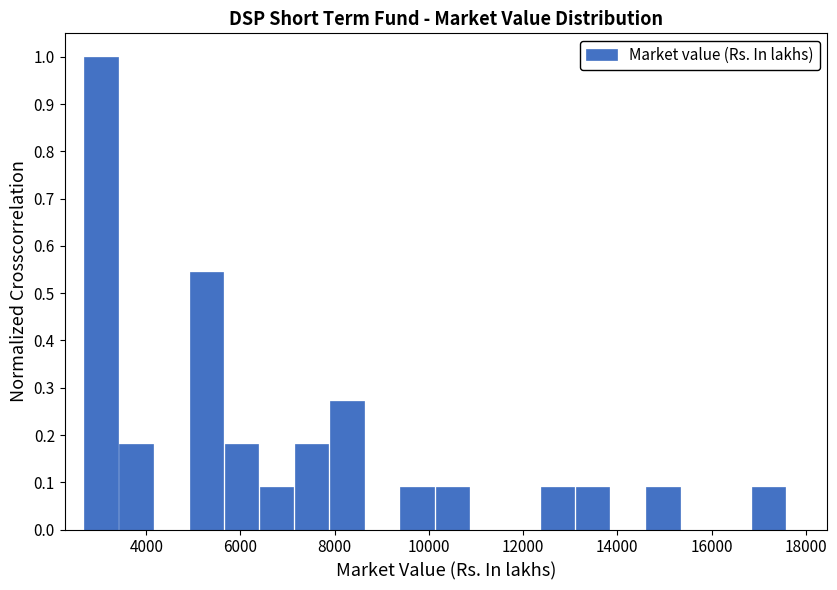

Read against the x-axis, roughly where is the centre of the tallest bar?

3000